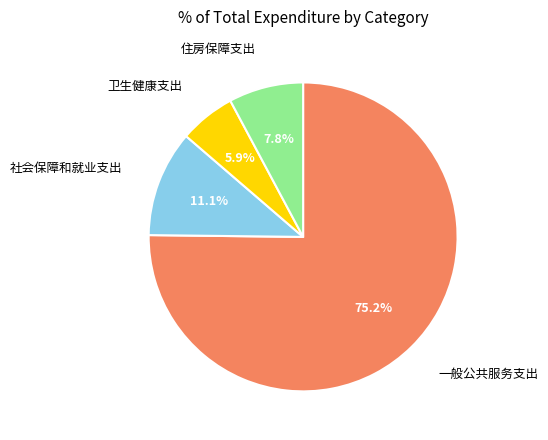

Does 住房保障支出 account for over 50% of the chart?

No